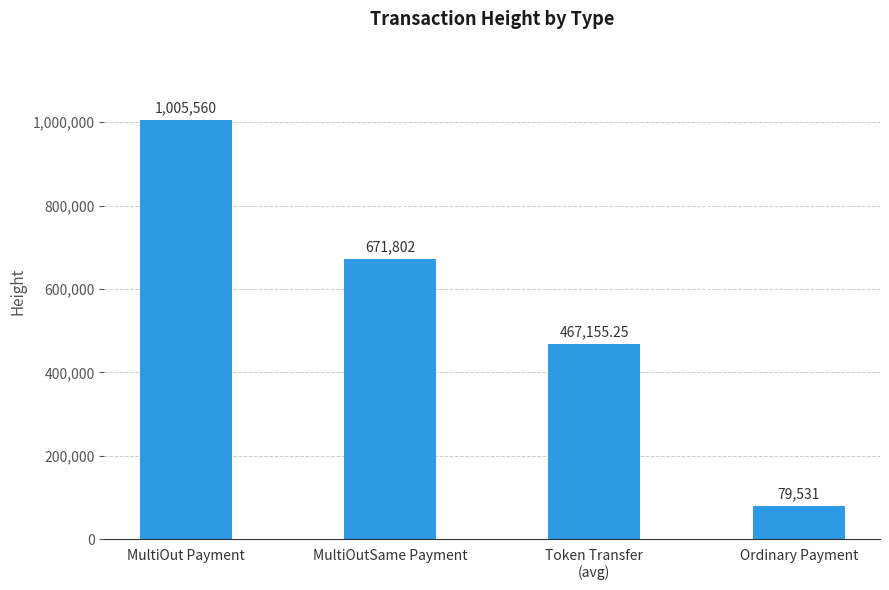

Does the chart contain any negative values?

No